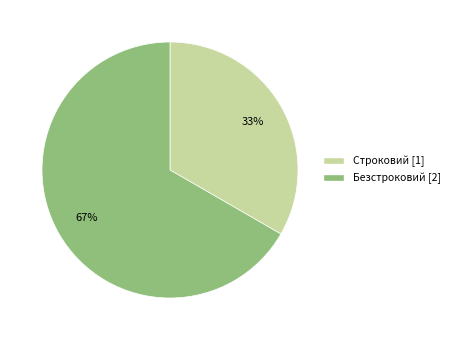

To the nearest percent, what is the combined percentage of Строковий and Безстроковий?

100%